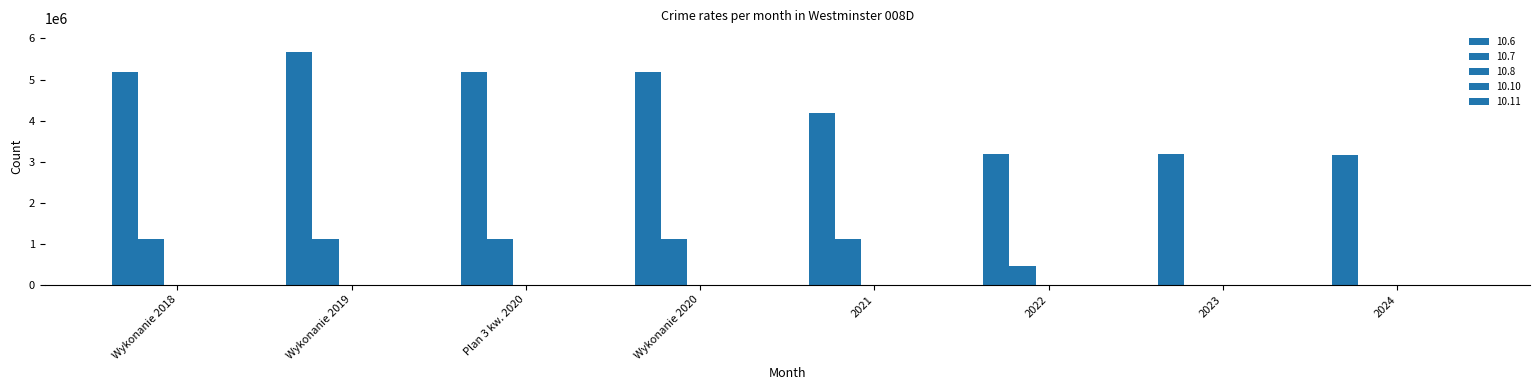

Are the bars grouped side by side (vs. stacked)?

Yes